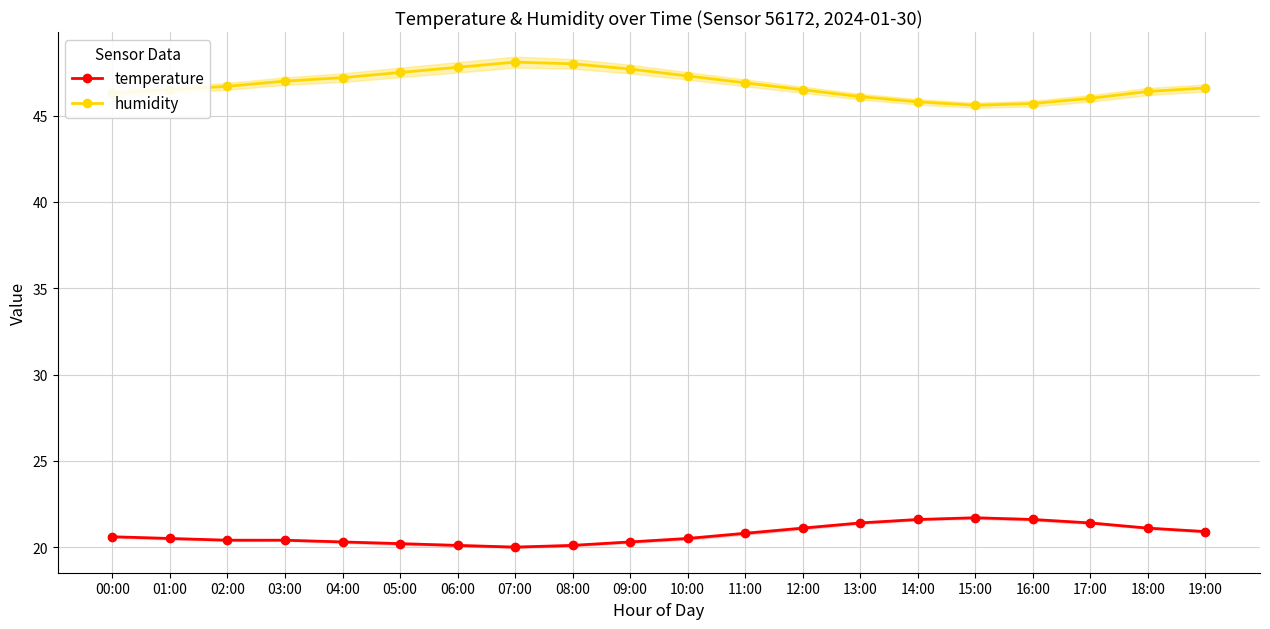

What is the average value of the temperature series?

20.8